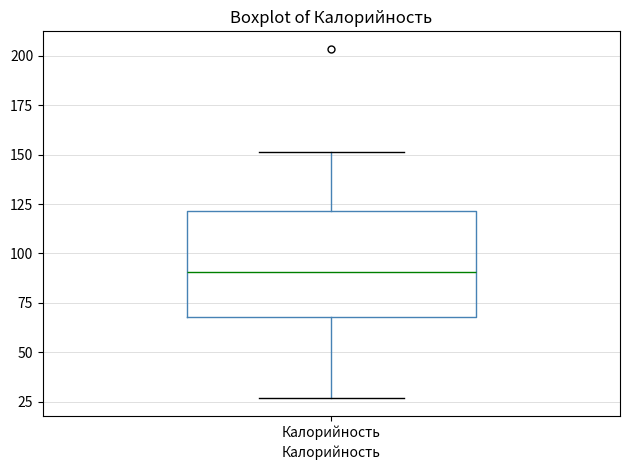

Read this box plot against the y-axis: the position of the median line, the range covered by the box, and the ends of both whiskers. The values are not printed on the chart, so give them approximately, as read against the axis.

median 90, box 70 to 120, whiskers 25 to 150